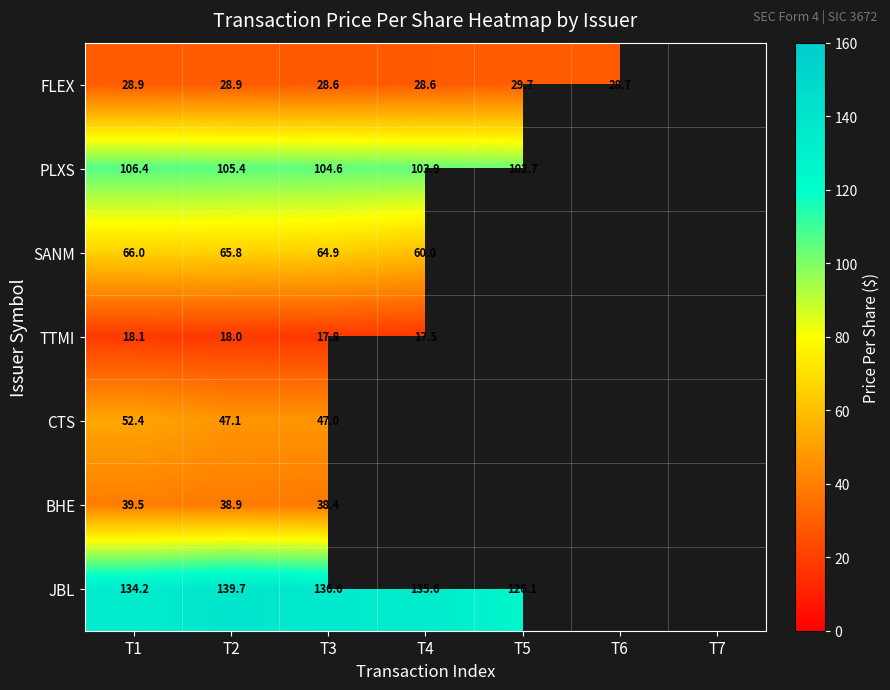

Count the number of data series in this chart.

7